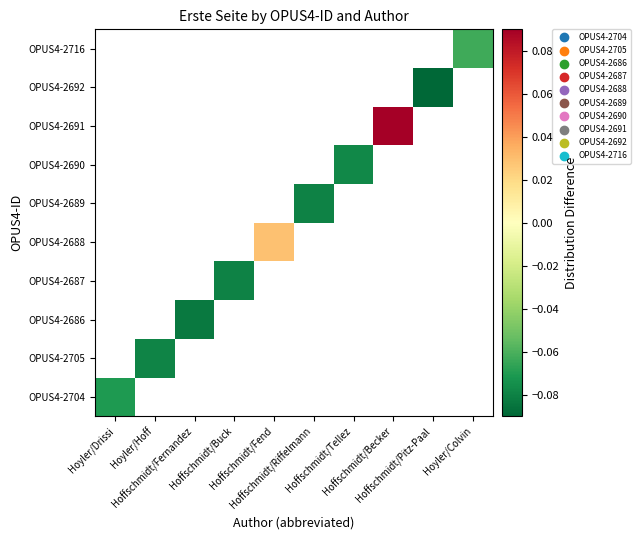

Between Hoffschmidt/Fernandez and Hoffschmidt/Buck, which is larger?

Hoffschmidt/Buck